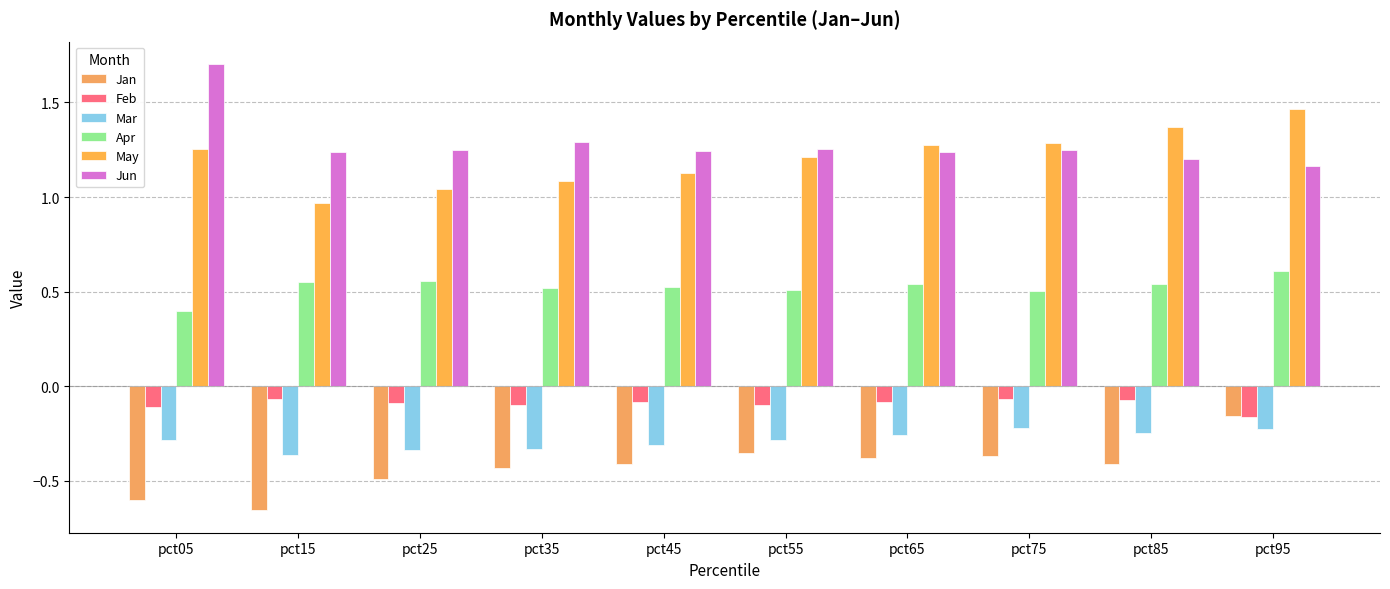

Between pct45 and pct15, which is larger?

pct45